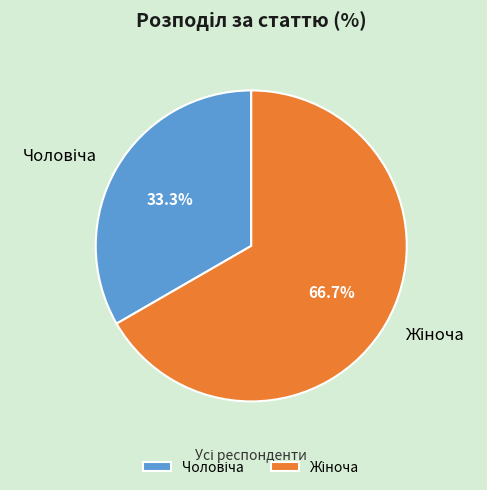

Is there any slice that represents more than half of the pie?

Yes